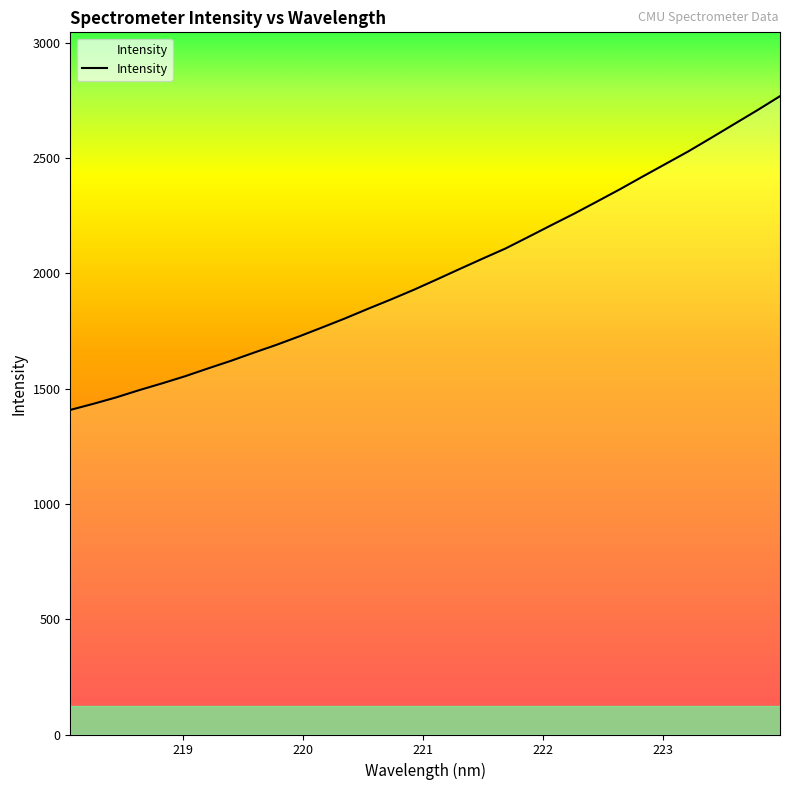

What is the difference between the maximum and minimum values?

1360.9